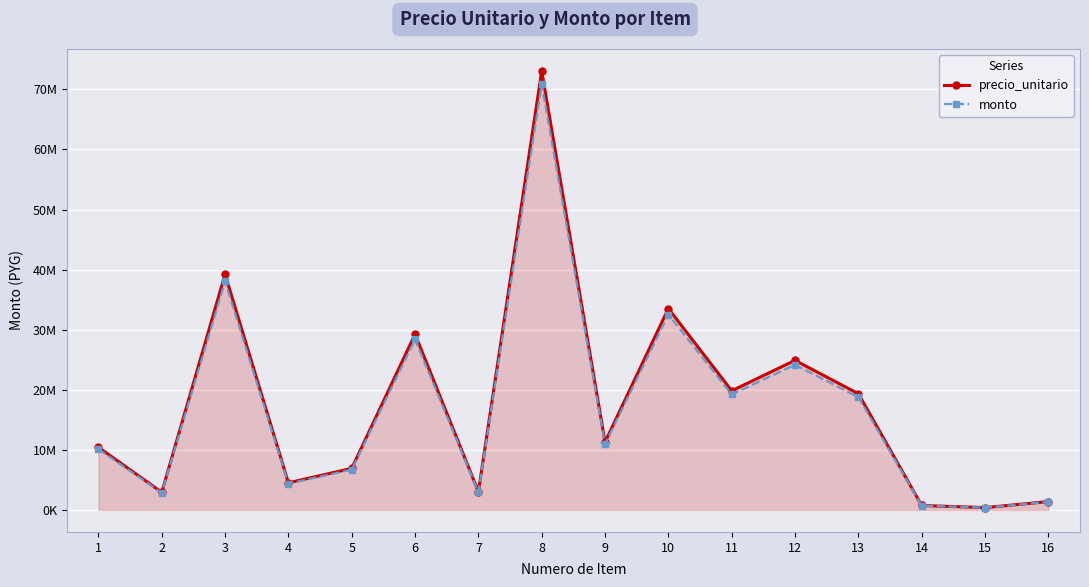

True or false: monto and precio_unitario intersect in this chart.

False